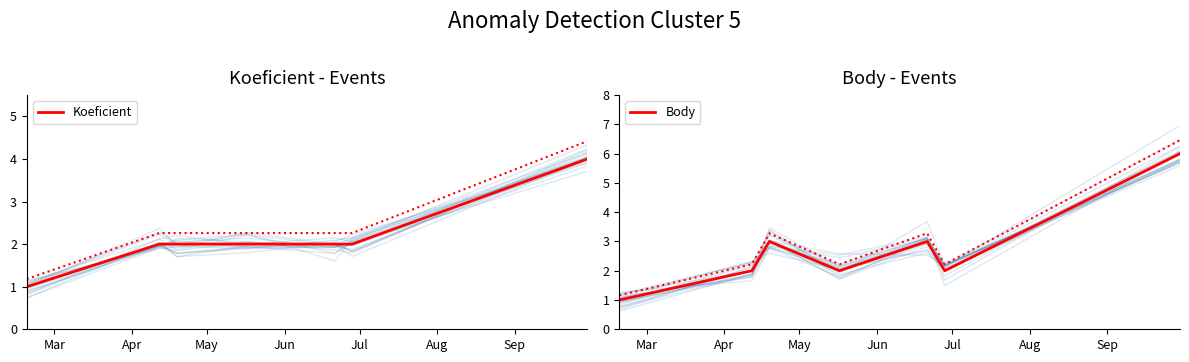

Does the chart display data point markers on the line(s)?

No